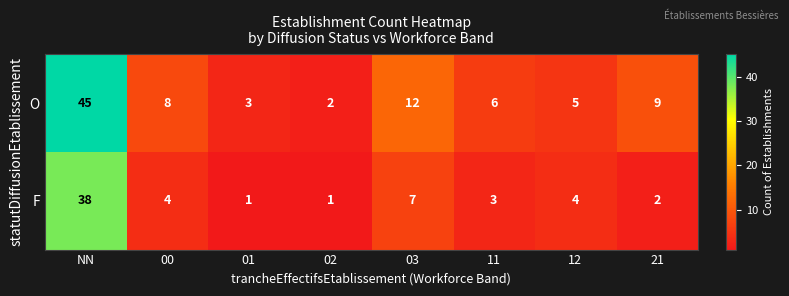

What is the smallest value displayed?

1